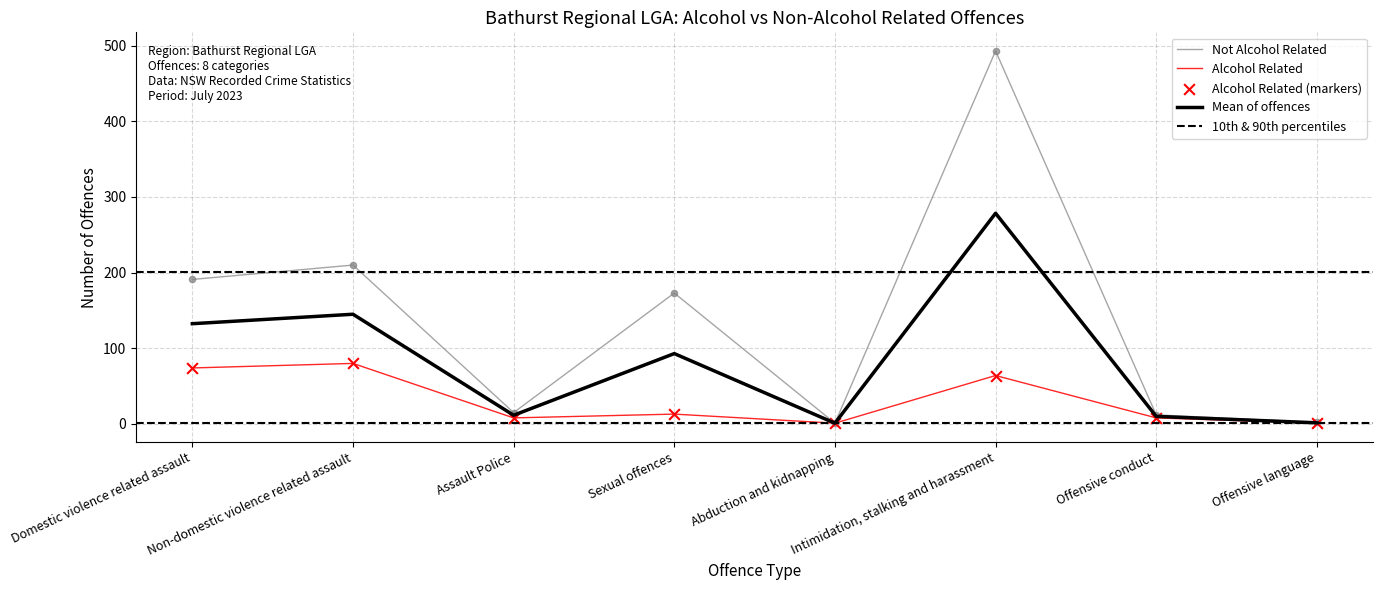

Is the value of Mean of offences at Offensive conduct greater than the value of Not Alcohol Related at Sexual offences?

No